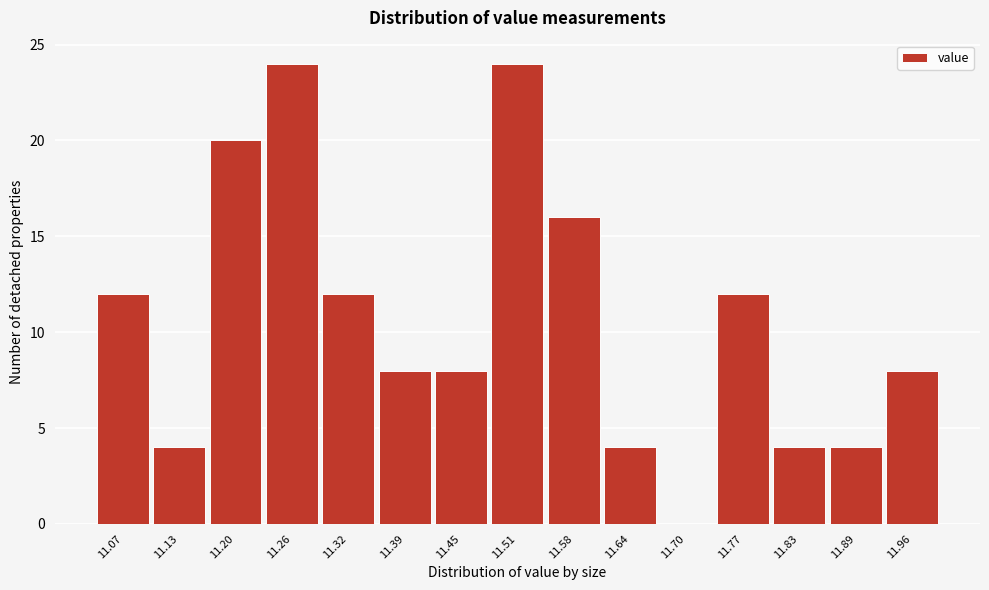

Reading left to right, extract all data points from this chart.

11.07=12	11.13=4	11.20=20	11.26=24	11.32=12	11.39=8	11.45=8	11.51=24	11.58=16	11.64=4	11.70=0	11.77=12	11.83=4	11.89=4	11.96=8